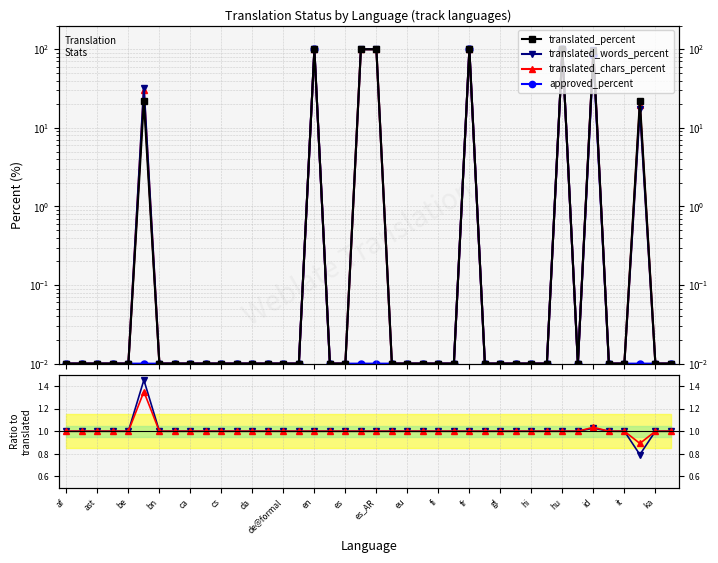

What is the highest value of the approved_percent series?

100.0